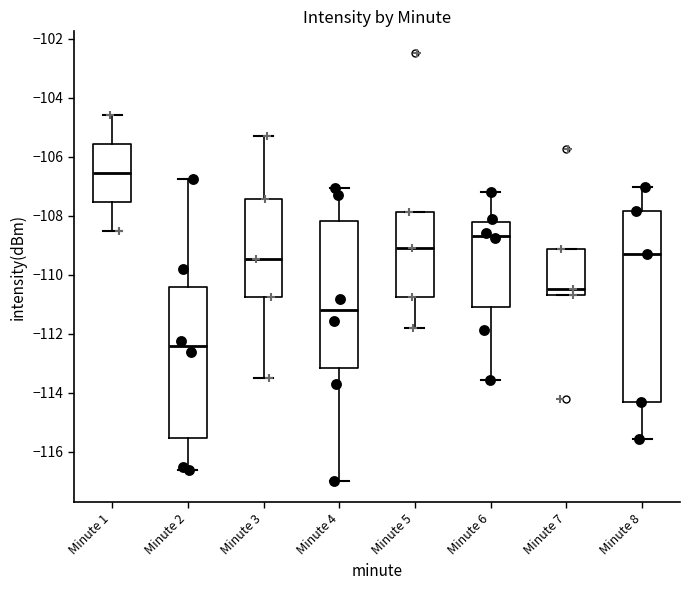

Reading left to right, transcribe this box plot: for each box, give where its median line is, the range the box spans, and where its two whiskers end, as read against the y-axis. The values are not printed on the chart, so give them approximately, as read against the axis.

Minute 1: median -106.6, box -107.6 to -105.6, whiskers -108.6 to -104.6
Minute 2: median -112.4, box -115.6 to -110.4, whiskers -116.6 to -106.8
Minute 3: median -109.4, box -110.8 to -107.4, whiskers -113.6 to -105.2
Minute 4: median -111.2, box -113.2 to -108.2, whiskers -117.0 to -107.0
Minute 5: median -109.0, box -110.8 to -107.8, whiskers -111.8 to -107.8
Minute 6: median -108.6, box -111.2 to -108.2, whiskers -113.6 to -107.2
Minute 7: median -110.4, box -110.6 to -109.2, whiskers -110.6 to -109.2
Minute 8: median -109.4, box -114.4 to -107.8, whiskers -115.6 to -107.0